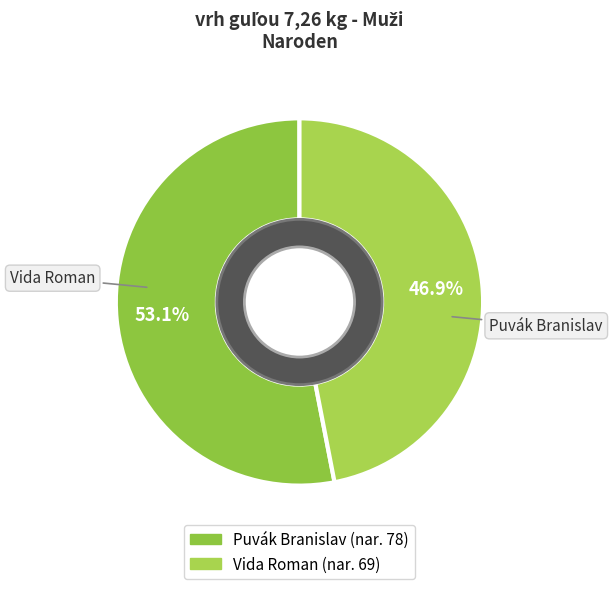

To the nearest percent, what is the average slice percentage?

50%